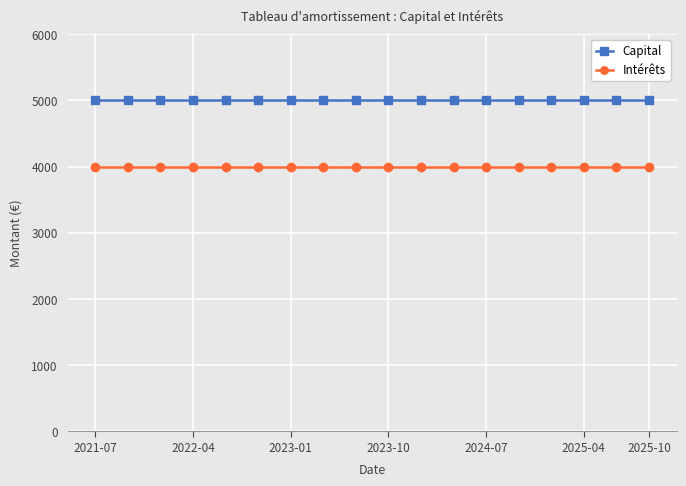

True or false: Capital and Intérêts intersect in this chart.

False